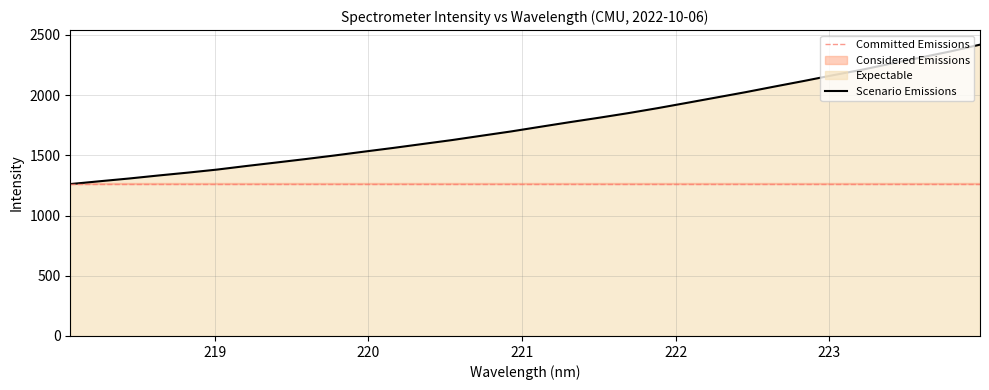

The chart shows a value of 725.0 at 220.7354. True or false?

False